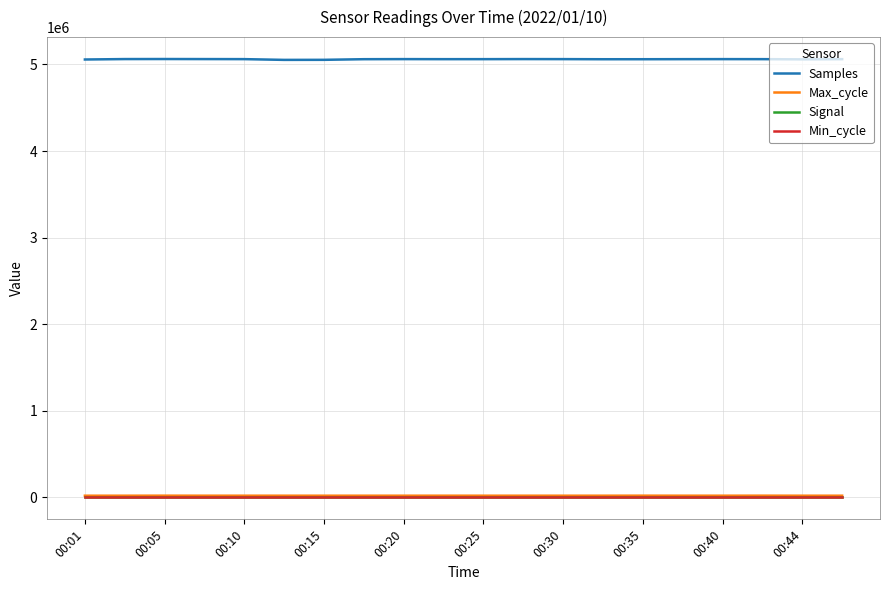

Which series has the largest range (max minus min)?

Samples